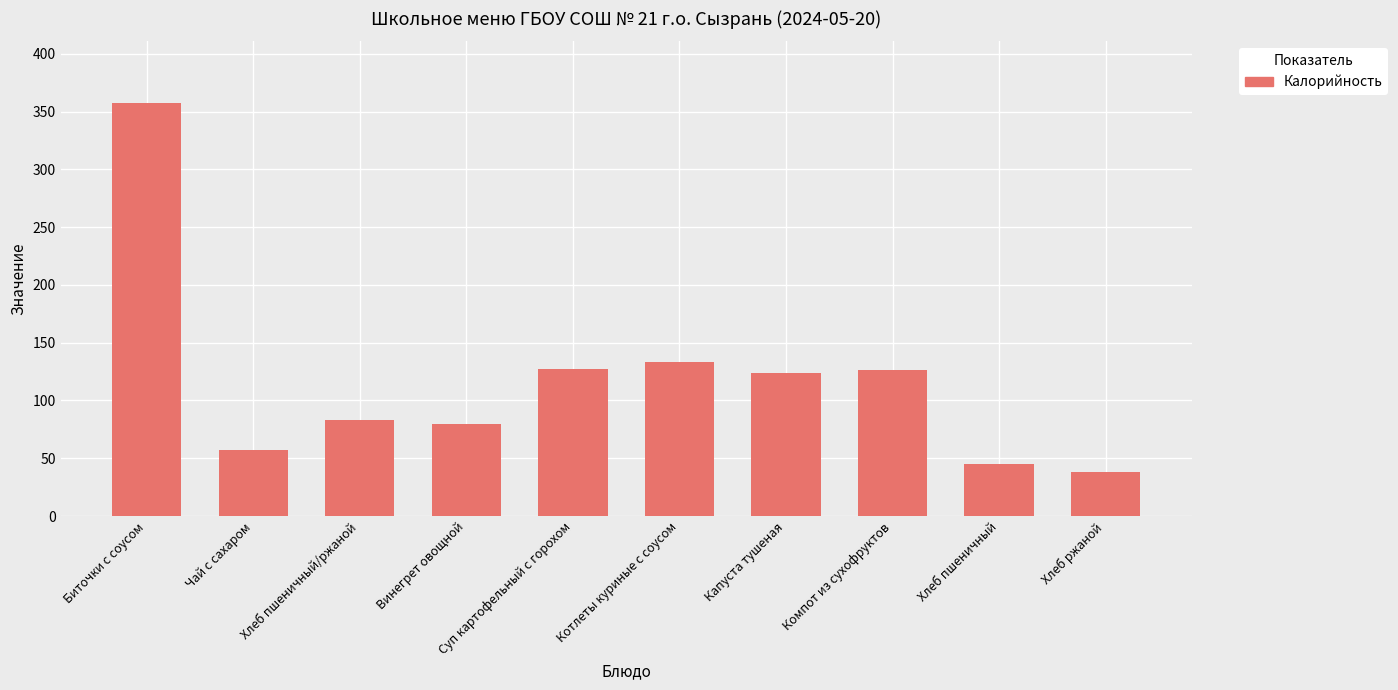

What is the average value?

117.1